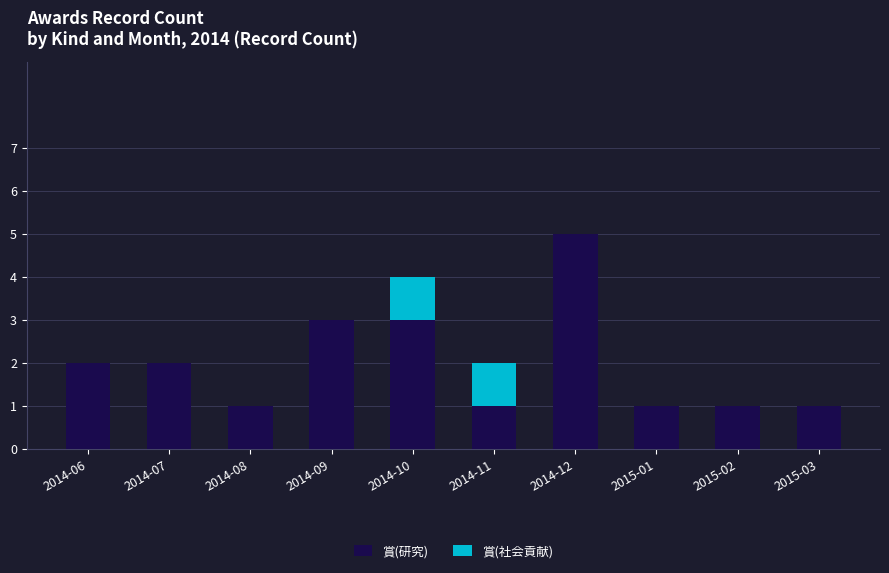

At which category is the sum across all series the highest?

2014-12